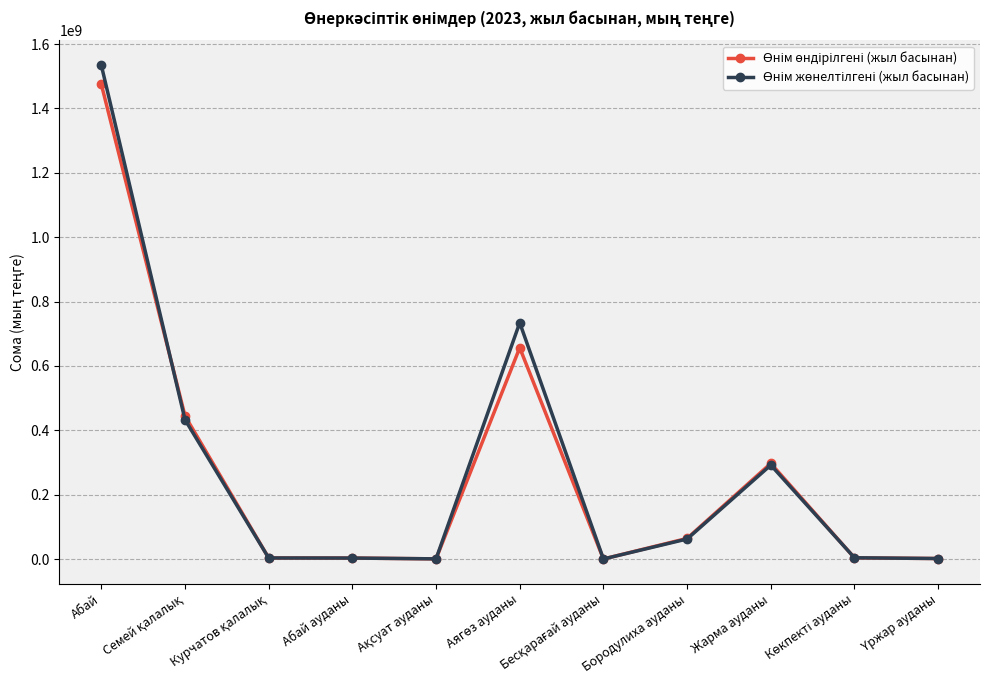

What is the minimum value shown in the chart?

219478